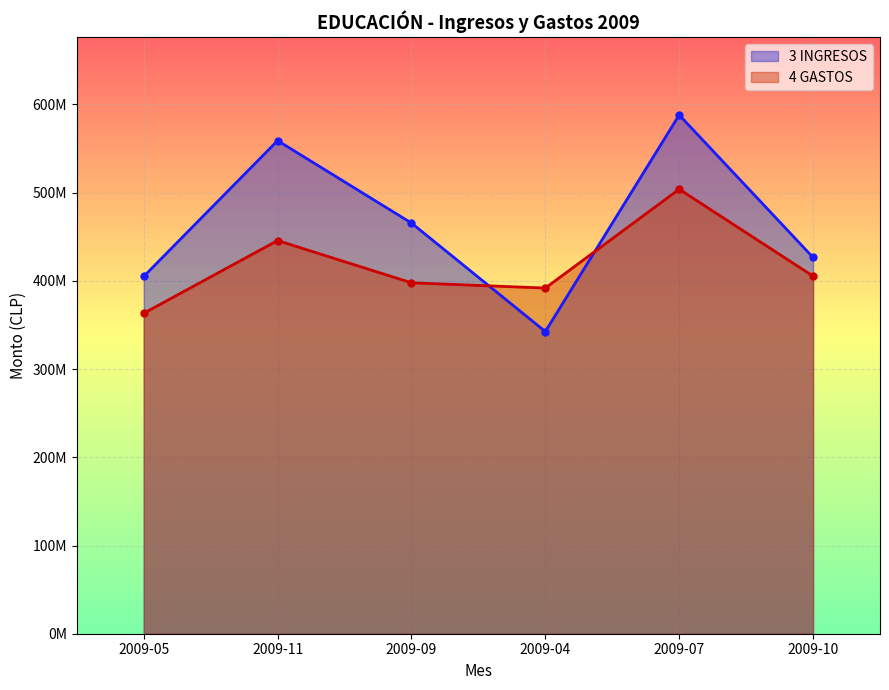

What is the difference between the highest and lowest values at 2009-11?

113272121